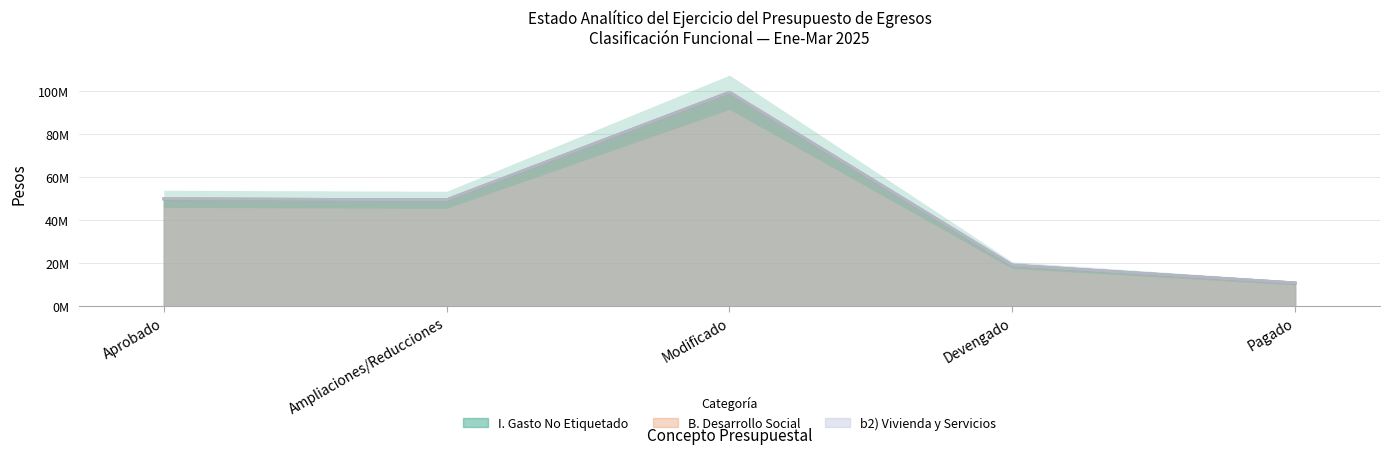

True or false: I. Gasto No Etiquetado has a value of 17003225.6 at Pagado.

False